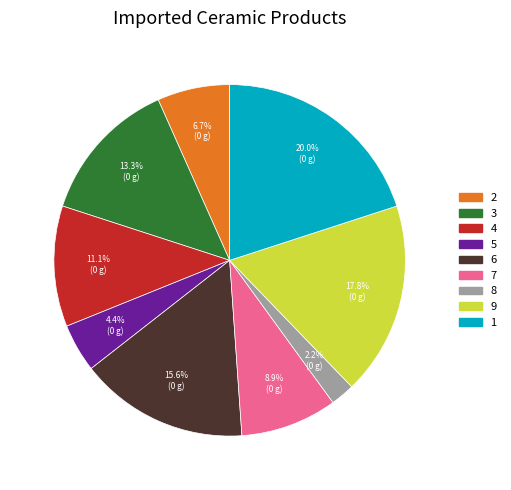

To the nearest percent, what is the combined percentage of 5 and 3?

18%